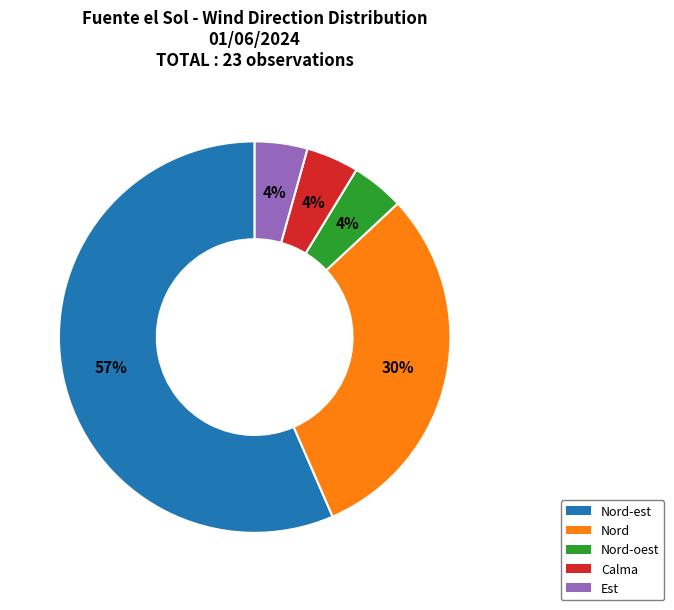

What percentage is the Nord slice, to the nearest percent?

30%